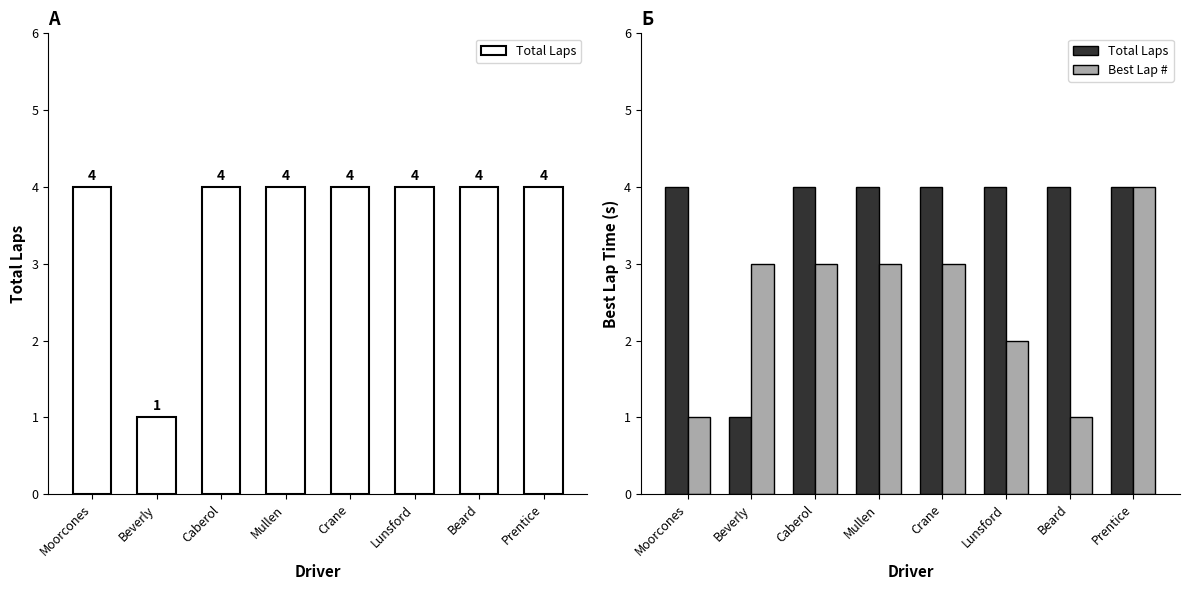

Reading left to right, extract all data points from this chart.

Total Laps: Moorcones=4	Beverly=1	Caberol=4	Mullen=4	Crane=4	Lunsford=4	Beard=4	Prentice=4
Best Lap #: Moorcones=1	Beverly=3	Caberol=3	Mullen=3	Crane=3	Lunsford=2	Beard=1	Prentice=4